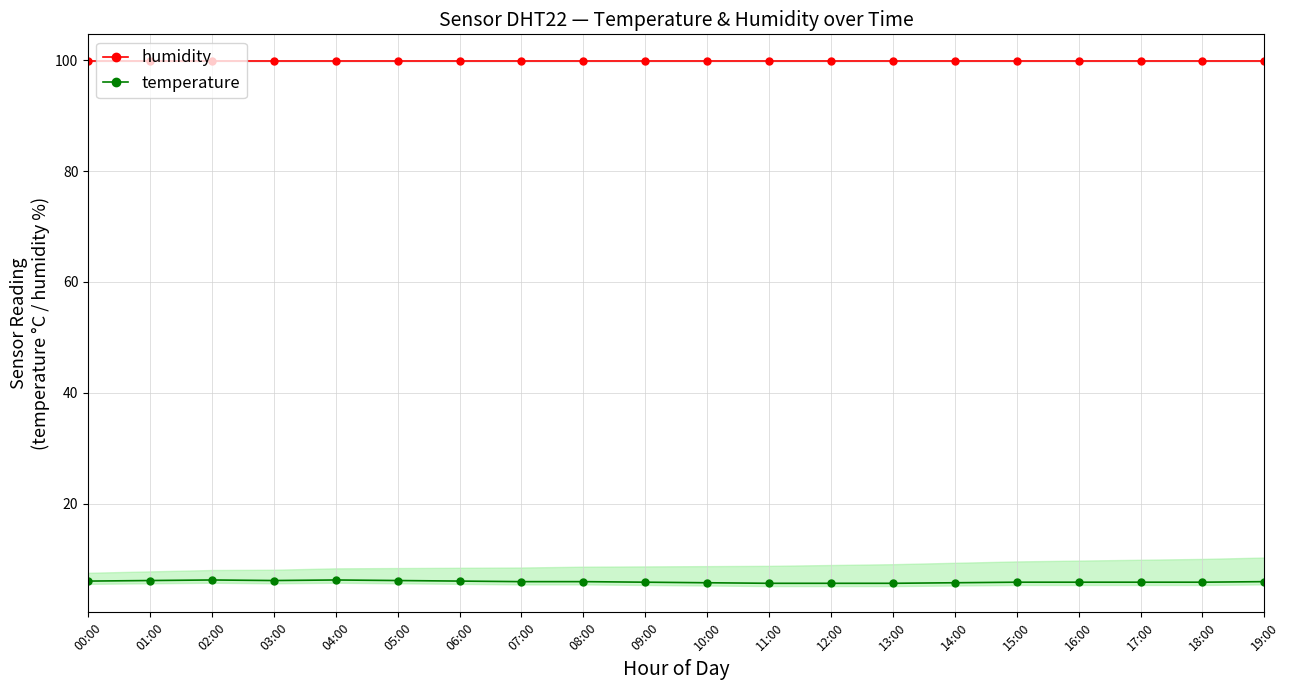

True or false: temperature and humidity cross at least once.

False